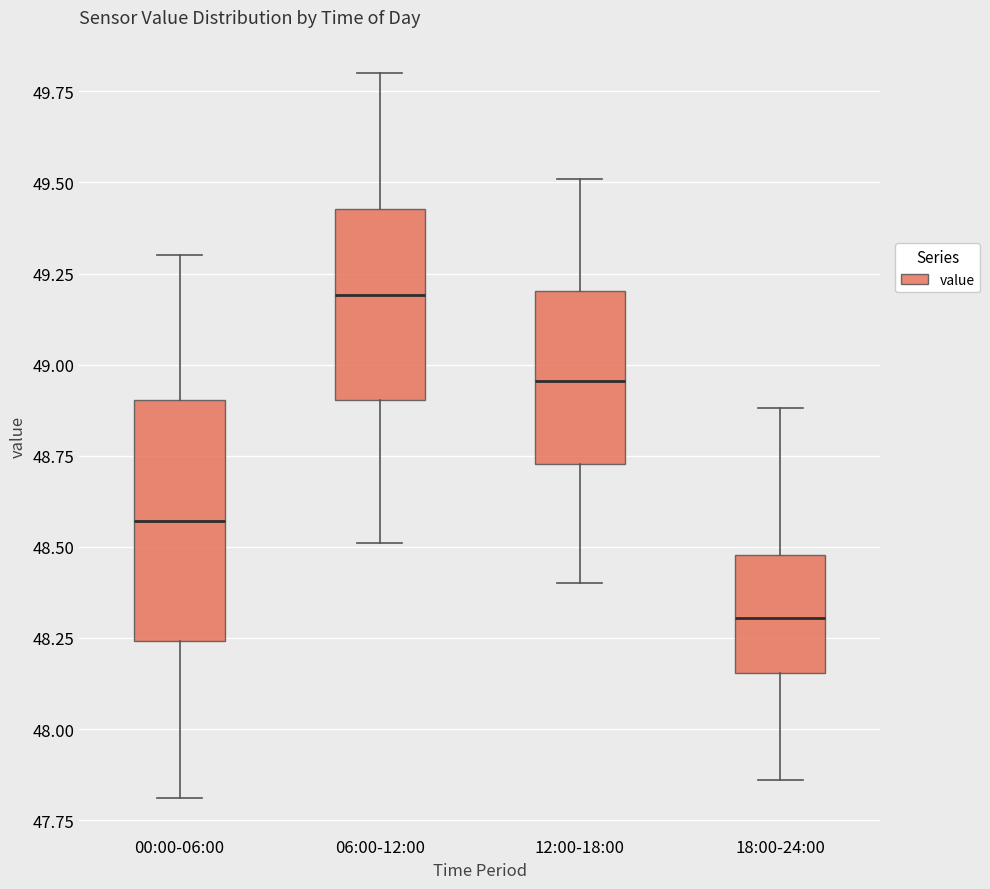

Which box's median line is the lowest?

18:00-24:00